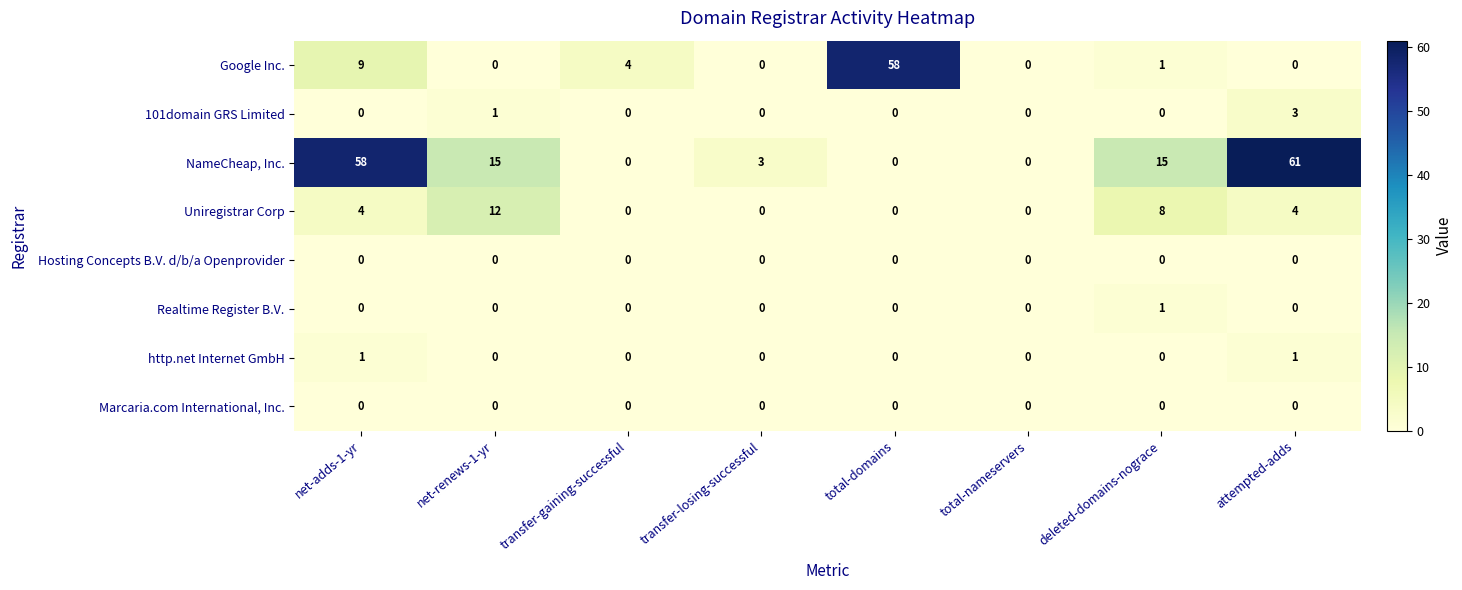

Which series has the largest total across all categories?

NameCheap, Inc.